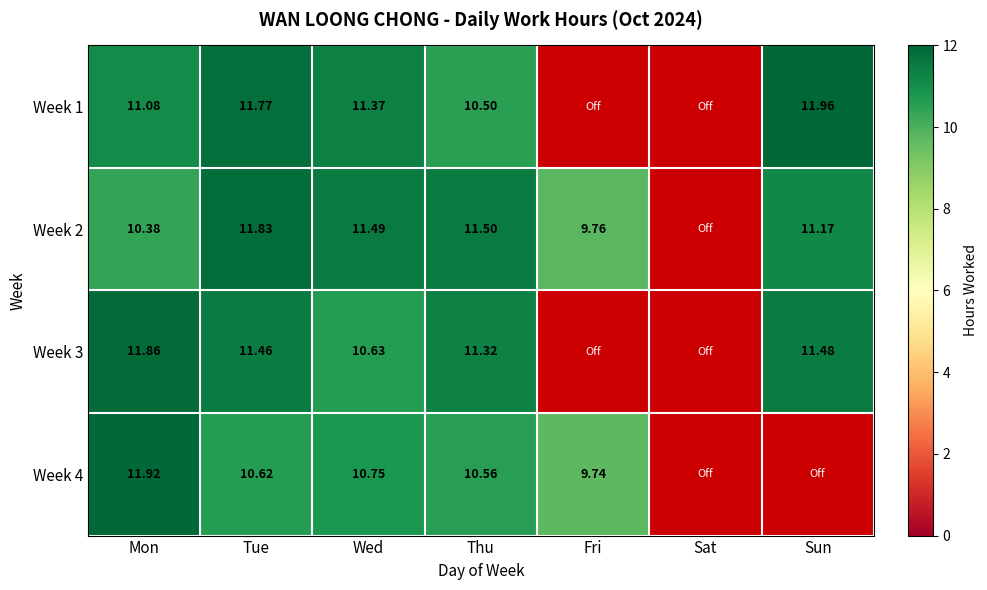

How many series are shown in this chart?

4